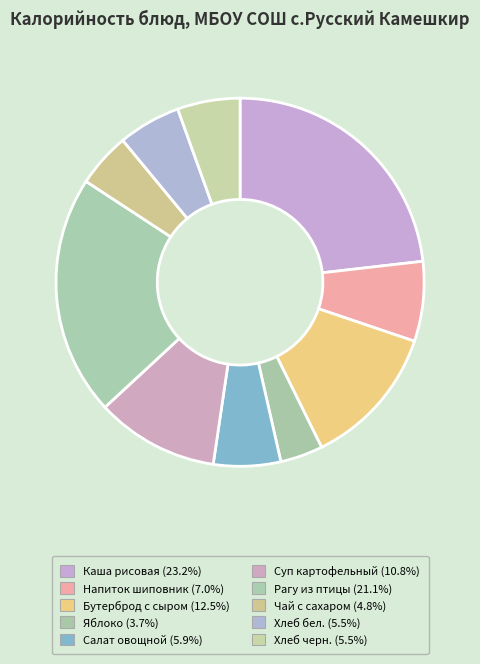

Which slice is the smallest?

Яблоко